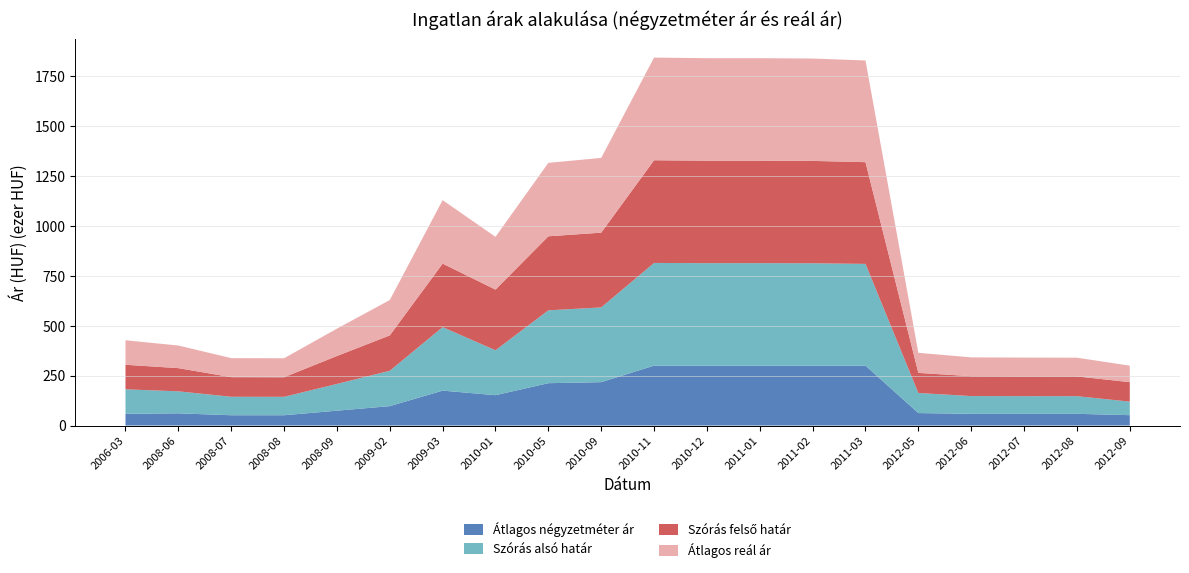

Reading right to left, list all the values displayed in this chart.

Átlagos négyzetméter ár: 52019	58750	58750	58750	62500	300000	300000	300000	300000	300000	217222	212078	152078	174856	97222	74444	51666	51666	61111	58750
Szórás alsó határ: 67764	88340	88513	88863	100551	509155	512330	512911	512911	513932	374146	364712	224796	317800	177021	133943	92193	92426	110265	122735
Szórás felső határ: 97408	98946	99119	99469	100551	509155	512330	512911	512911	513932	374146	370484	303618	317800	177021	139715	97965	98198	116037	122735
Átlagos reál ár: 82586	93643	93816	94166	100551	509155	512330	512911	512911	513932	374146	367598	264207	317800	177021	136829	95079	95312	113151	122735